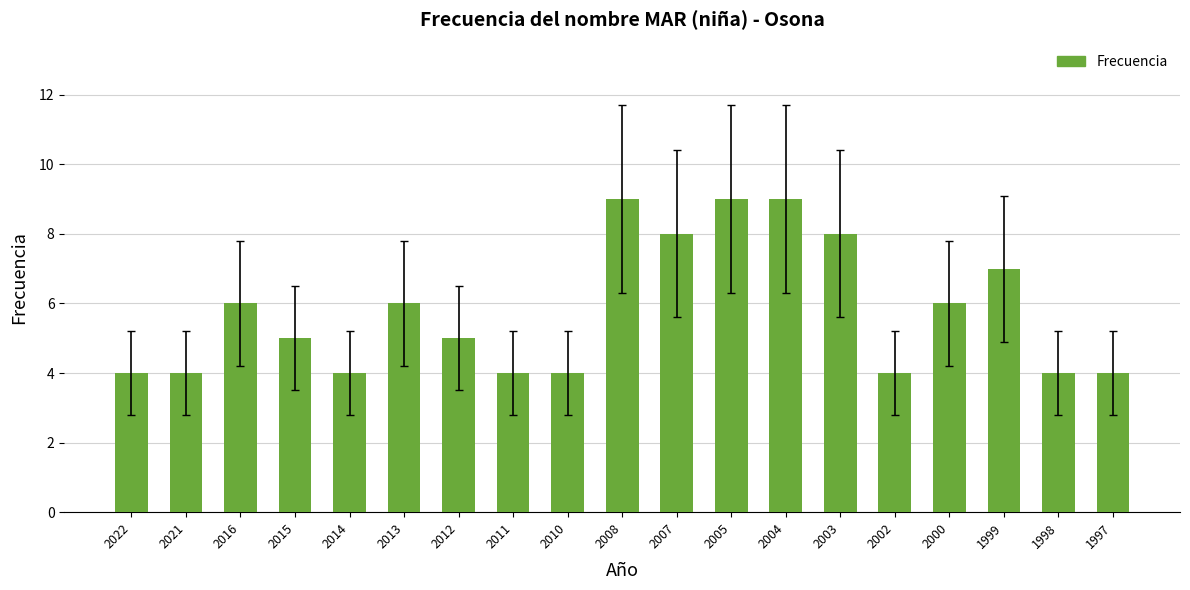

What is the ratio of the value at 1998 to the value at 2014?

1.0